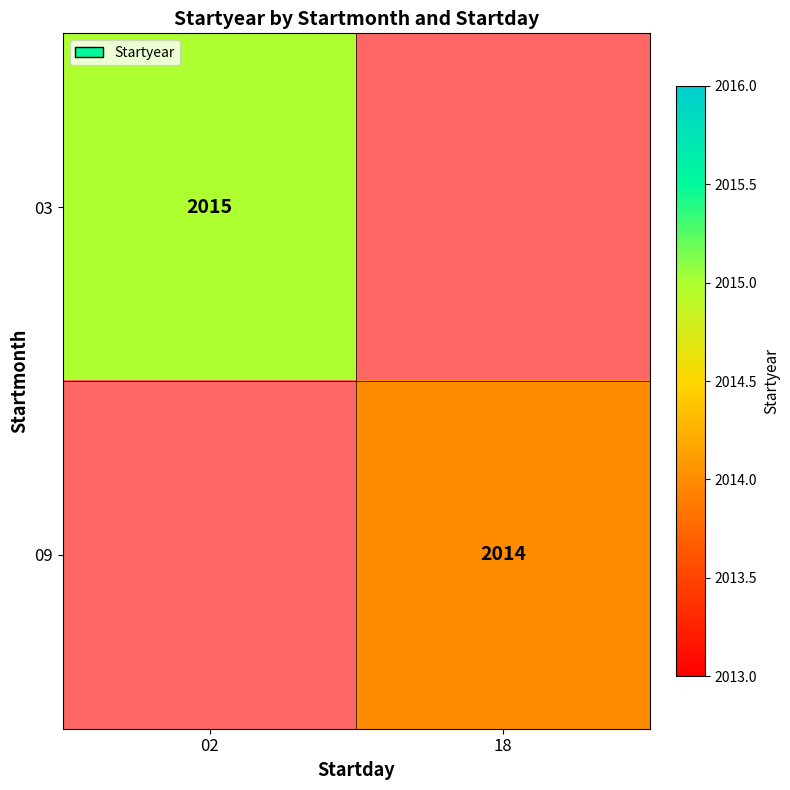

At how many categories does at least one series exceed 2014?

1